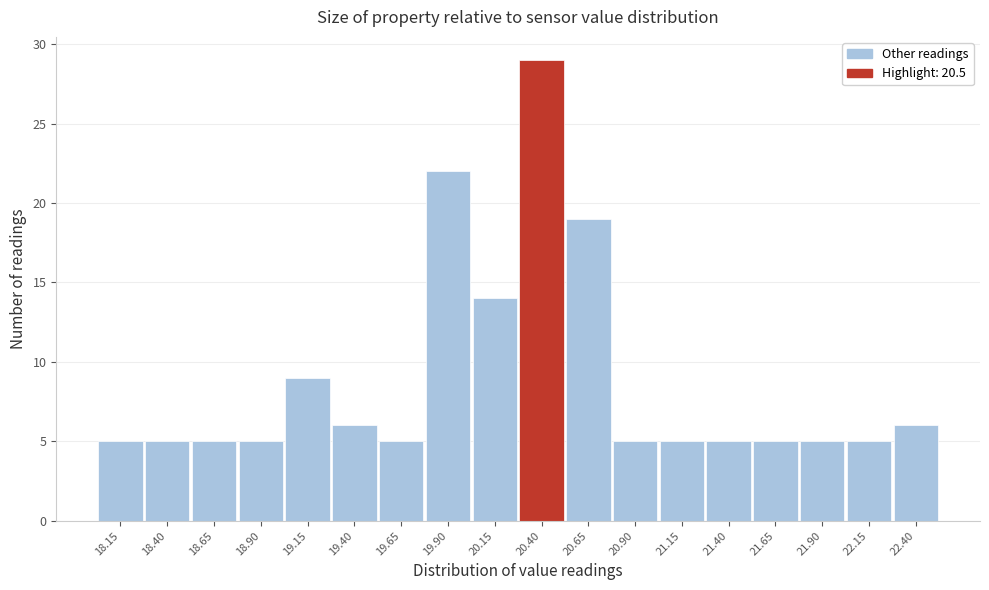

Reading left to right, transcribe all the data shown in this chart.

18.15=5	18.40=5	18.65=5	18.90=5	19.15=9	19.40=6	19.65=5	19.90=22	20.15=14	20.40=29	20.65=19	20.90=5	21.15=5	21.40=5	21.65=5	21.90=5	22.15=5	22.40=6